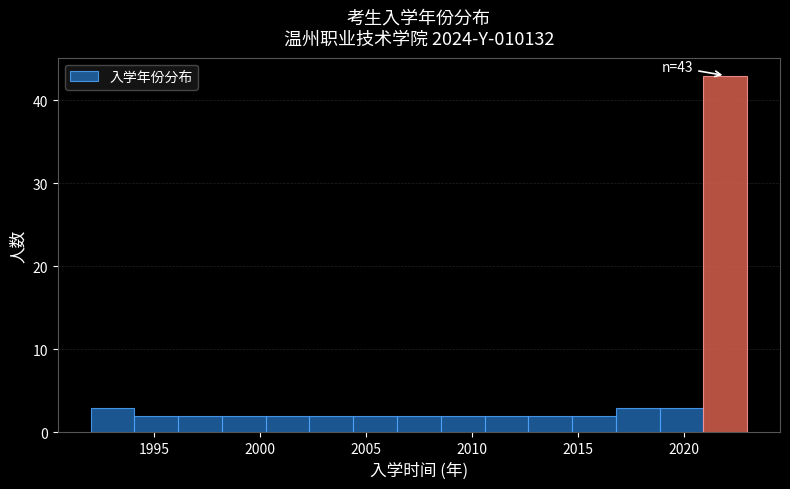

Over which range of the x-axis is the bar tallest?

2021.0 to 2023.0